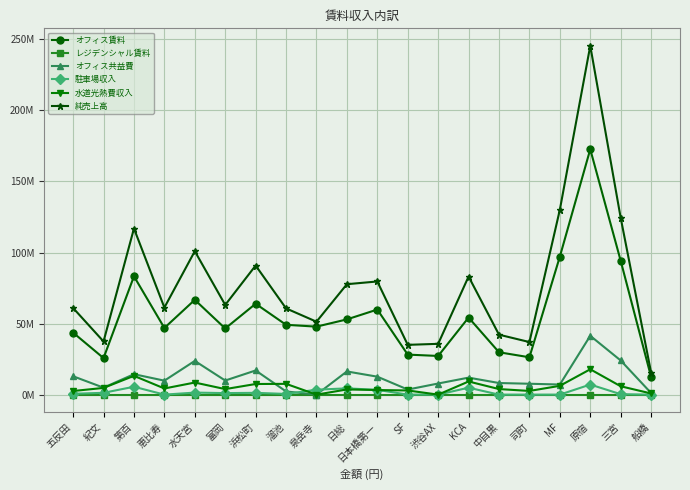

True or false: オフィス共益費 and 純売上高 intersect in this chart.

False